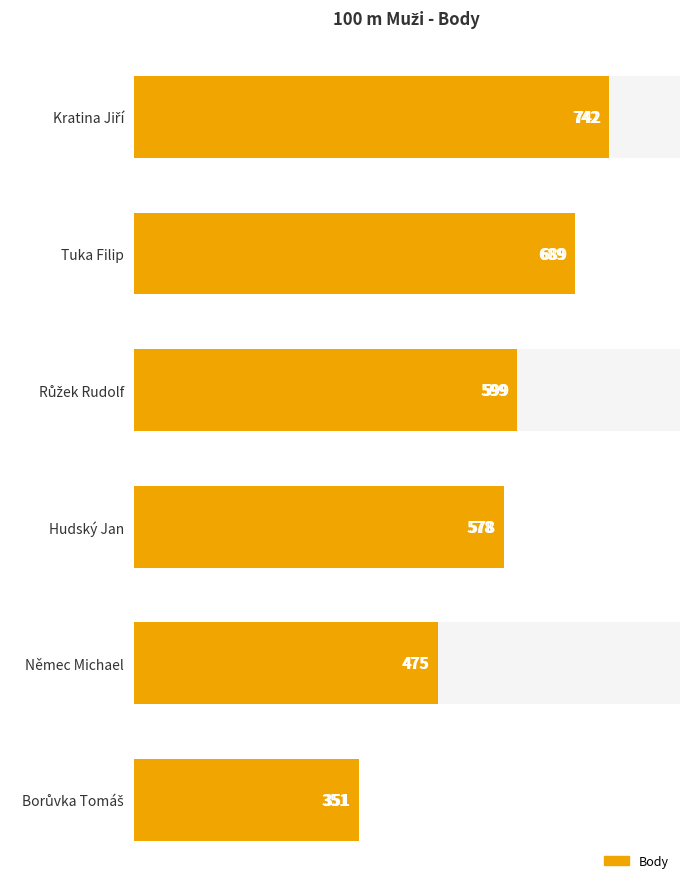

What is the minimum value shown in the chart?

351